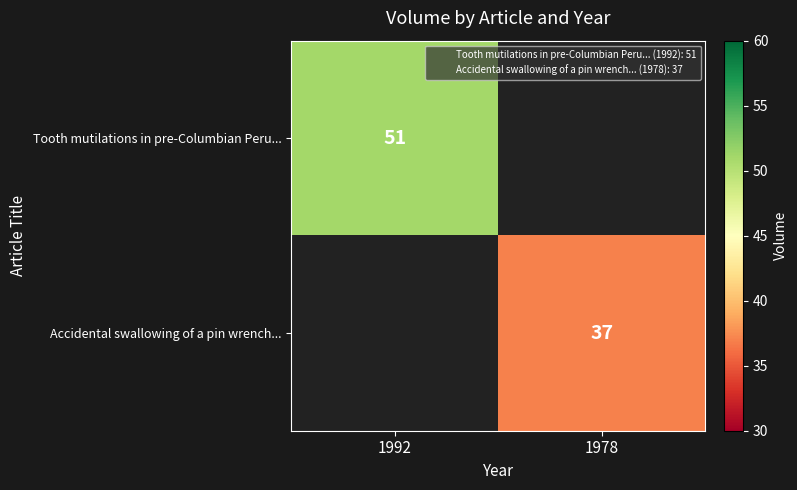

Between 1978 and 1992, which is larger?

1992